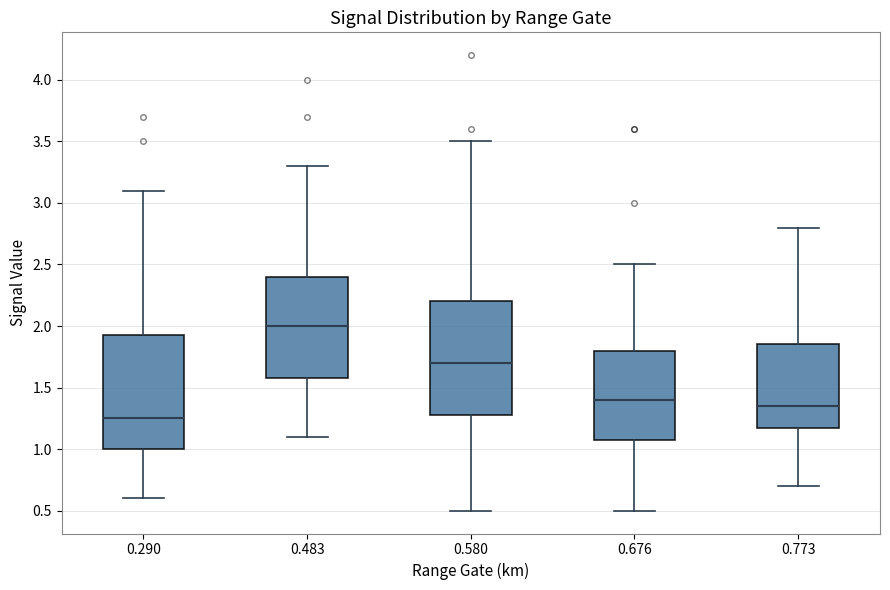

Reading left to right, transcribe this box plot: for each box, give where its median line is, the range the box spans, and where its two whiskers end, as read against the y-axis. The values are not printed on the chart, so give them approximately, as read against the axis.

0.290: median 1.25, box 1.00 to 1.95, whiskers 0.60 to 3.10
0.483: median 2.00, box 1.60 to 2.40, whiskers 1.10 to 3.30
0.580: median 1.70, box 1.30 to 2.20, whiskers 0.50 to 3.50
0.676: median 1.40, box 1.10 to 1.80, whiskers 0.50 to 2.50
0.773: median 1.35, box 1.20 to 1.85, whiskers 0.70 to 2.80